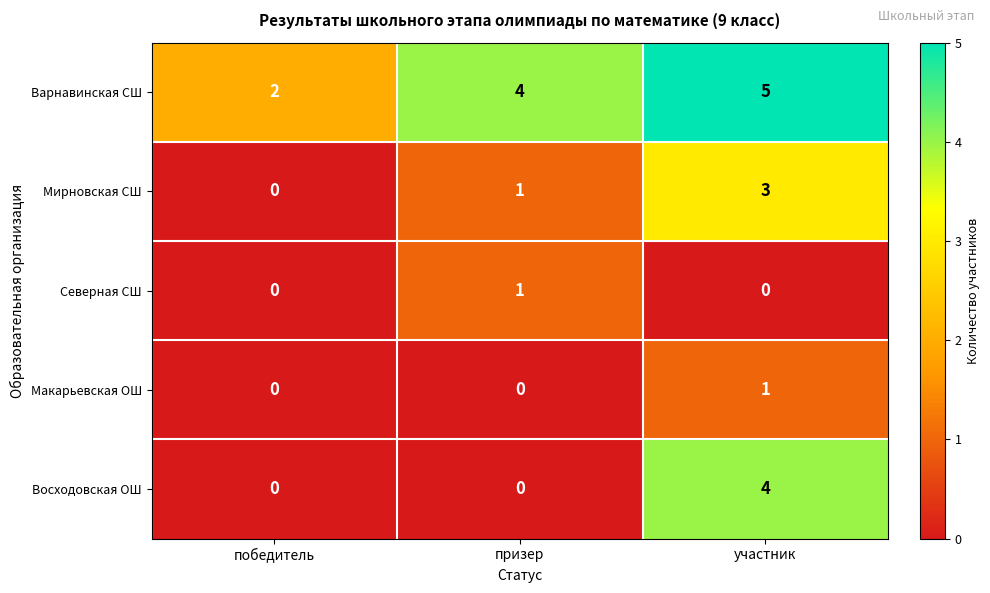

What is the total value across all series at участник?

13